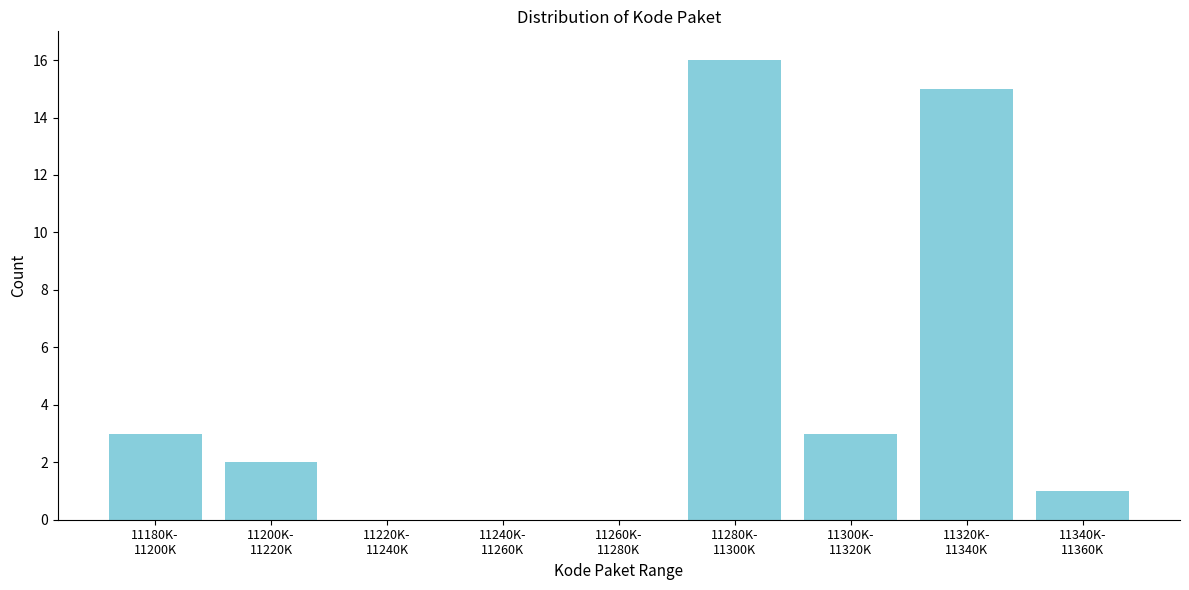

What is the sum of all values?

40